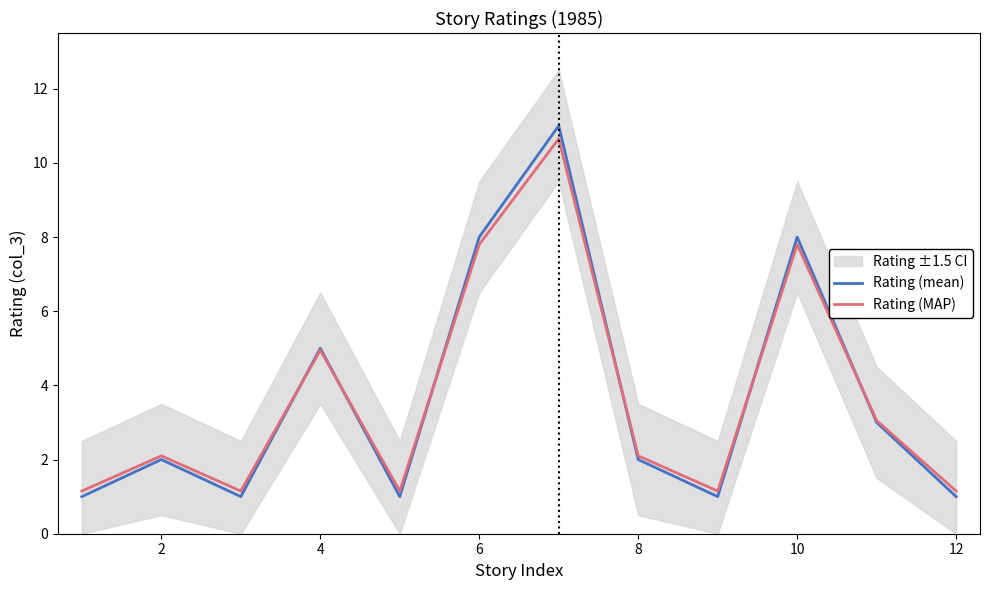

How many series are shown in this chart?

2